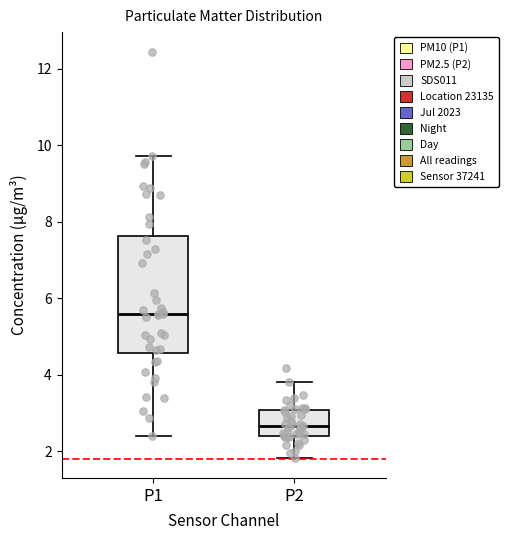

Reading left to right, transcribe this box plot: for each box, give where its median line is, the range the box spans, and where its two whiskers end, as read against the y-axis. The values are not printed on the chart, so give them approximately, as read against the axis.

P1: median 5.6, box 4.6 to 7.6, whiskers 2.4 to 9.8
P2: median 2.6, box 2.4 to 3.0, whiskers 1.8 to 3.8